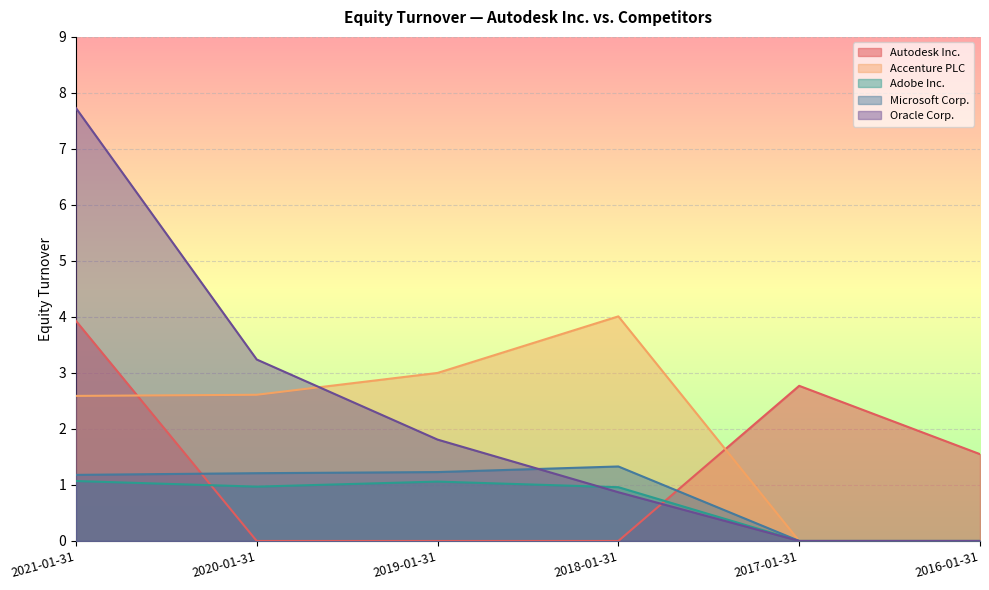

How many interior local valleys does the Adobe Inc. series have?

1